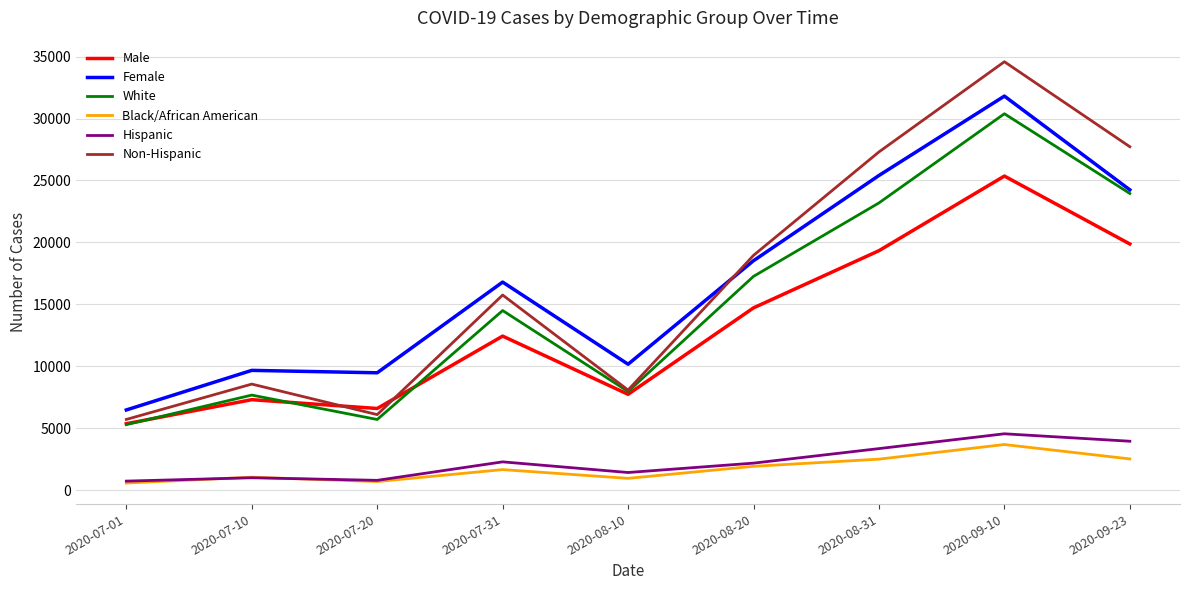

True or false: Female has a value of 24244 at 2020-09-23.

True